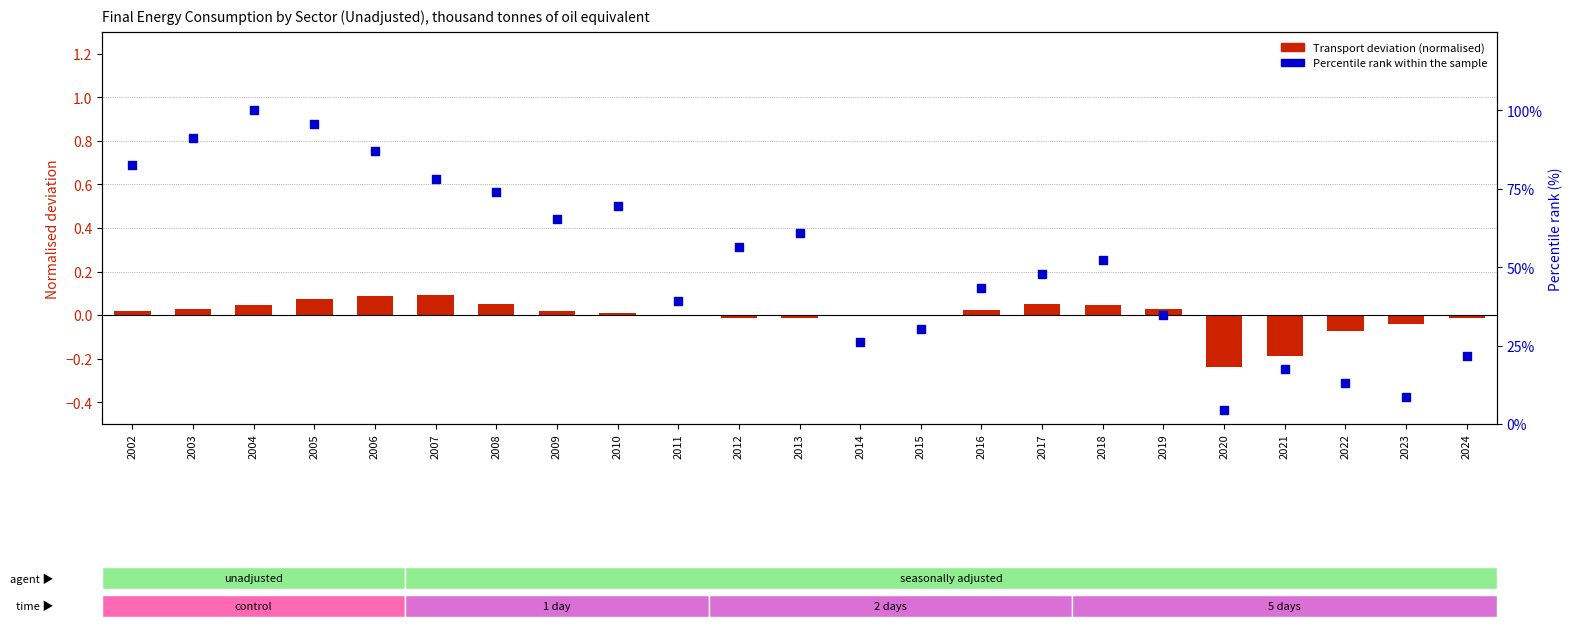

Is the value of Transport deviation (normalised) at 2011 greater than the value of Percentile rank within sample at 2017?

No